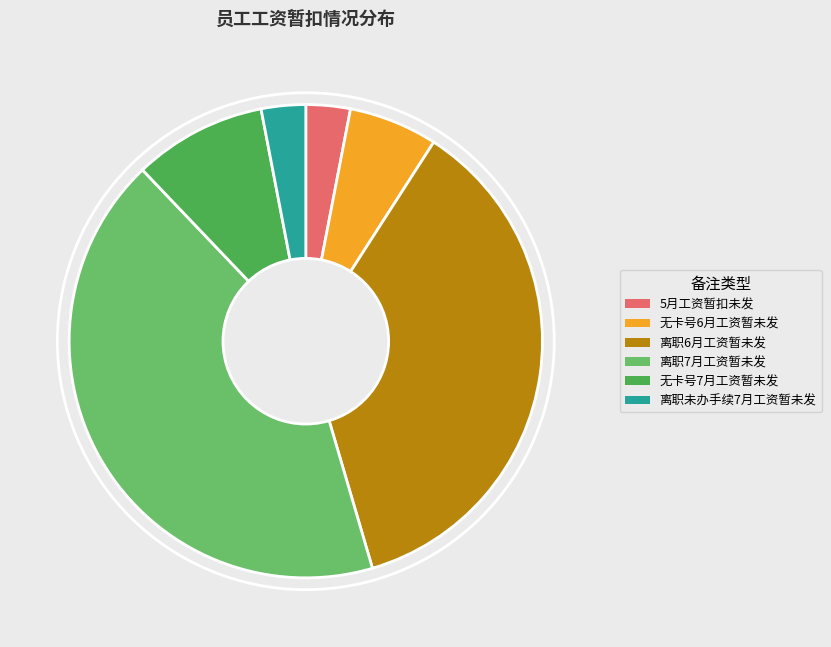

Does 离职未办手续7月工资暂未发 represent more than half of the total?

No